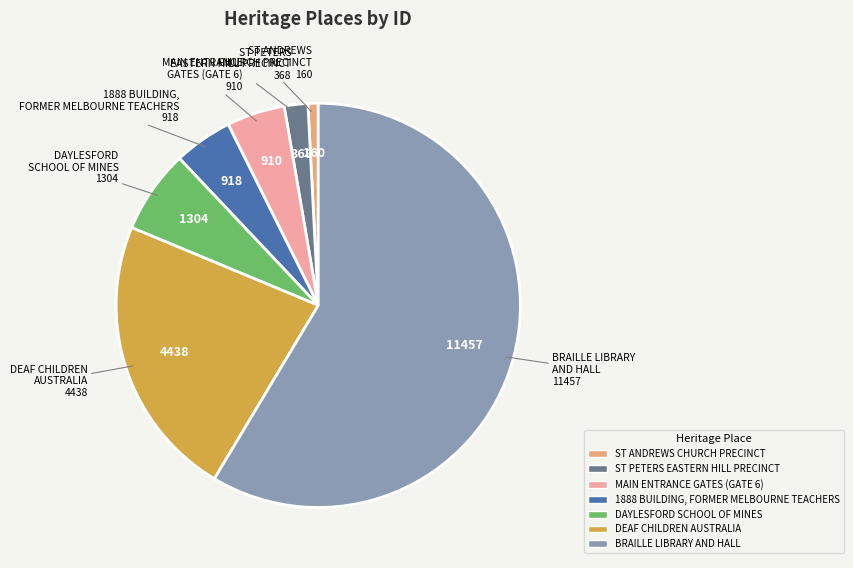

Combined, do 1888 BUILDING, FORMER MELBOURNE TEACHERS and ST PETERS EASTERN HILL PRECINCT account for over 50%?

No